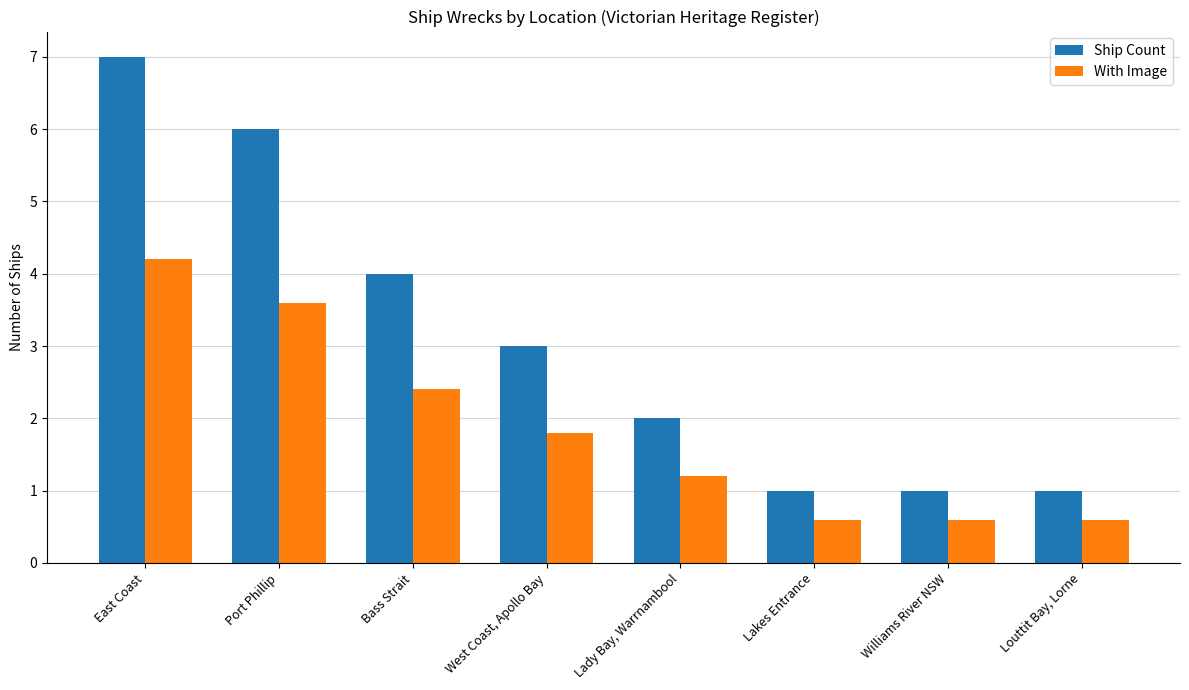

Where does the With Image series first go above 1?

East Coast